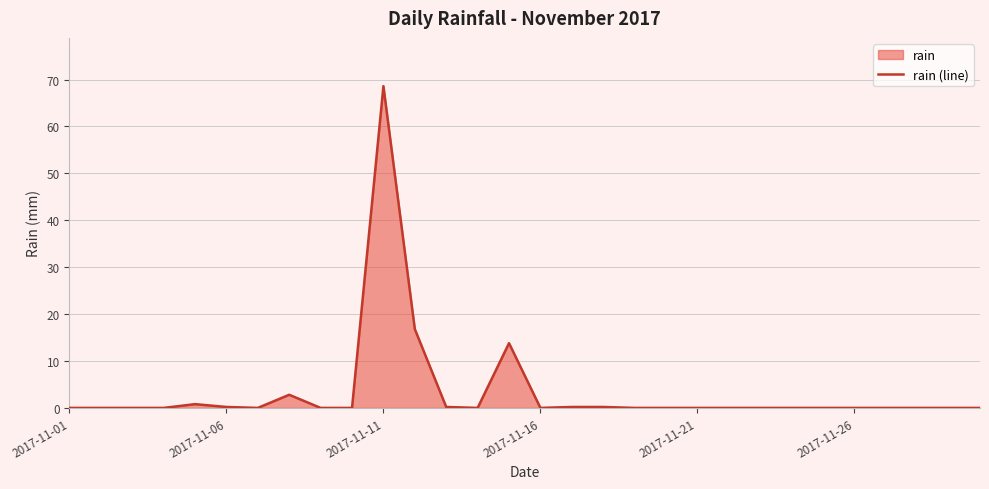

How many lines are shown in the chart?

1